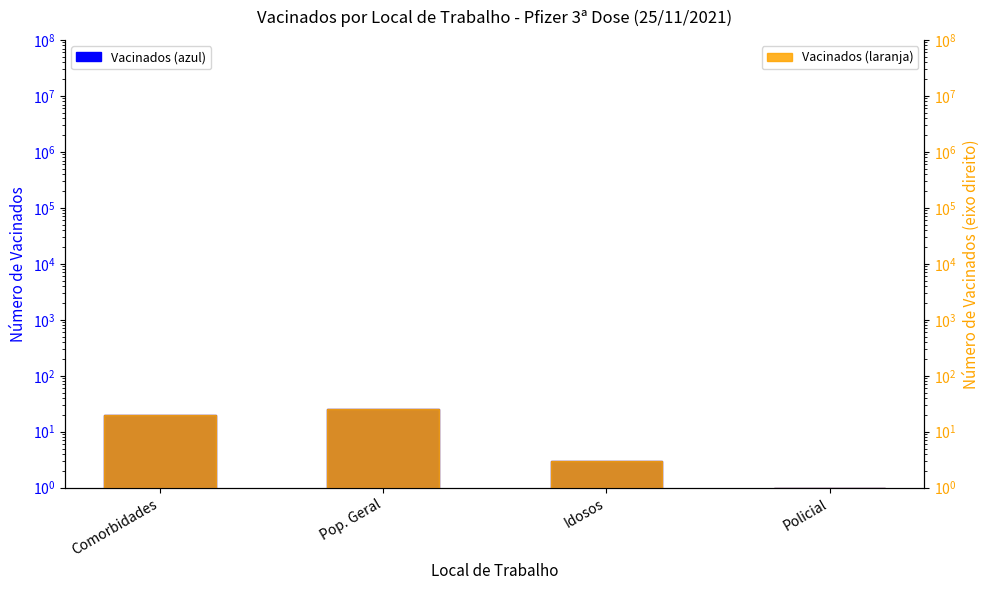

Reading left to right, list all the values displayed in this chart.

Count: Comorbidades=20	Pop. Geral=25	Idosos=3	Policial=1
Count (right): Comorbidades=20	Pop. Geral=25	Idosos=3	Policial=1